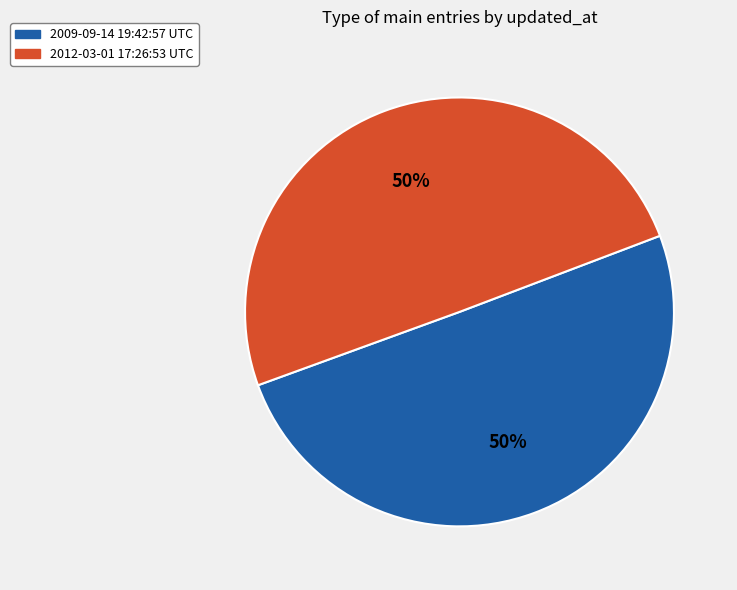

To the nearest percent, what is the average slice percentage?

50%